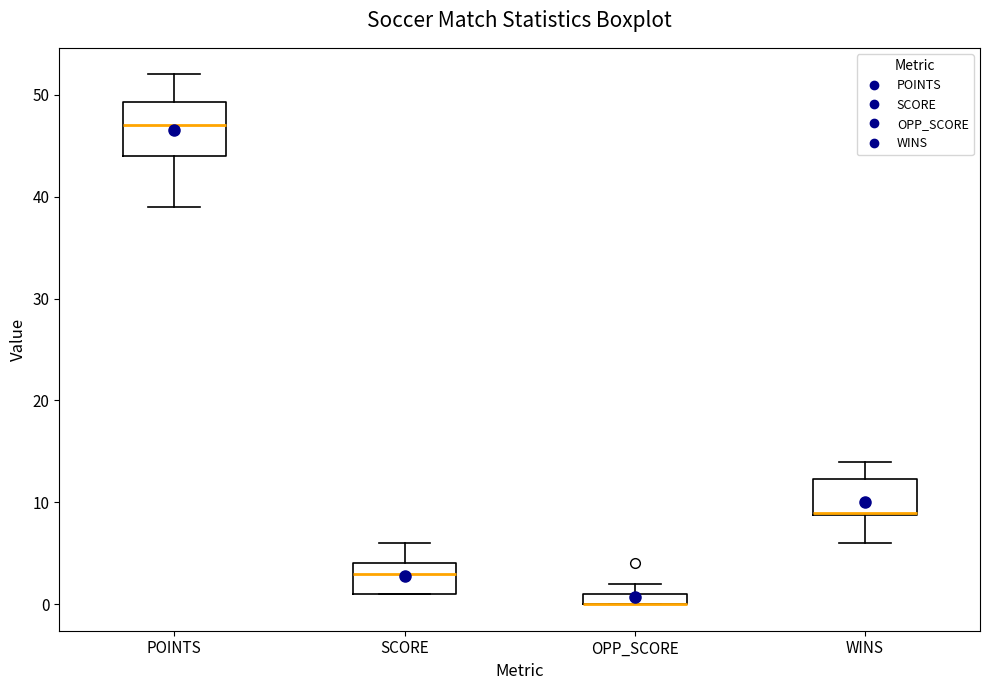

Which box is the tallest, from its lower edge to its upper edge?

POINTS